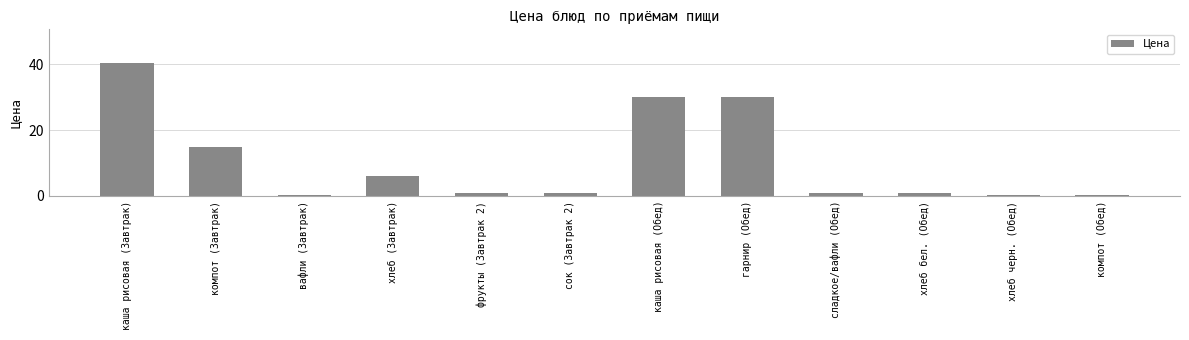

What is the change in value from компот (Завтрак) to хлеб (Завтрак)?

-9.0